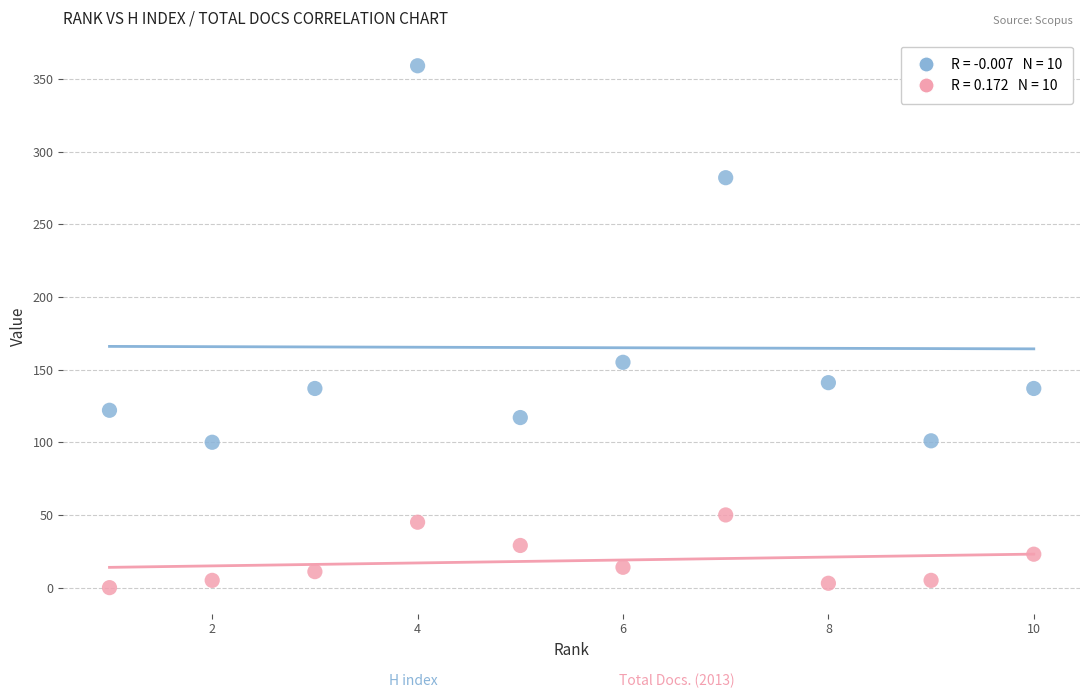

Across all data points, what is the range of X values (max minus min)?

9